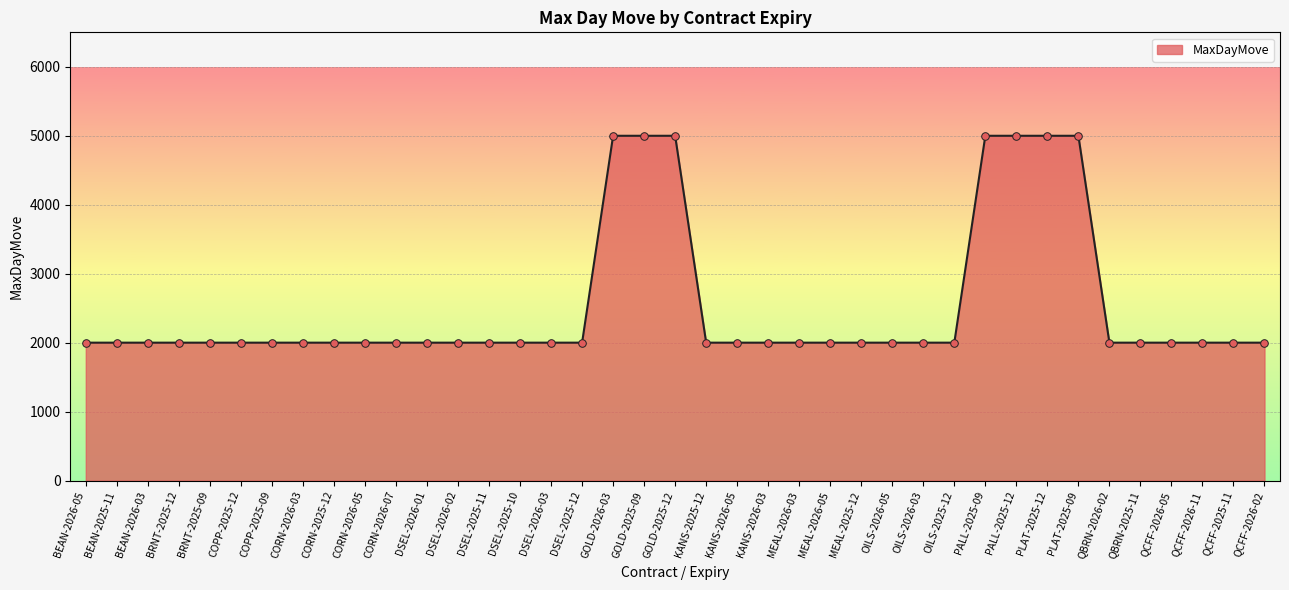

What is the change in value from GOLD-2025-09 to KANS-2025-12?

-3000